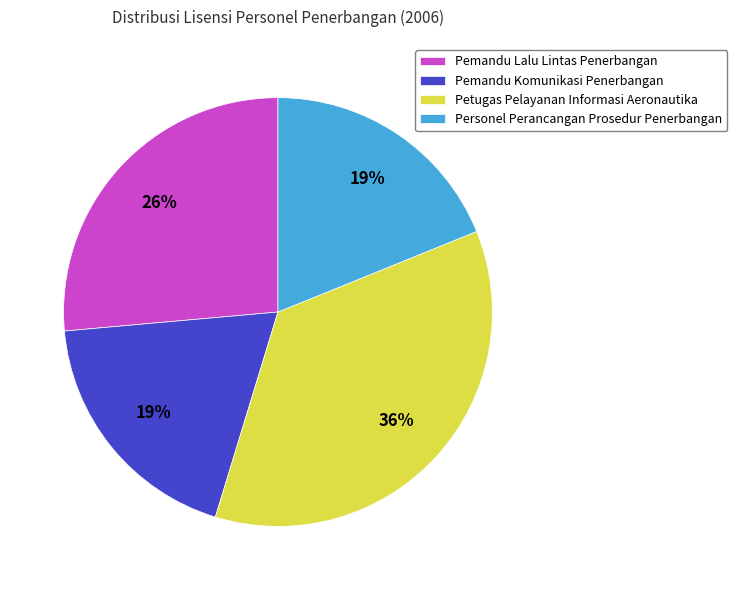

Combined, do Pemandu Lalu Lintas Penerbangan and Petugas Pelayanan Informasi Aeronautika account for over 50%?

Yes